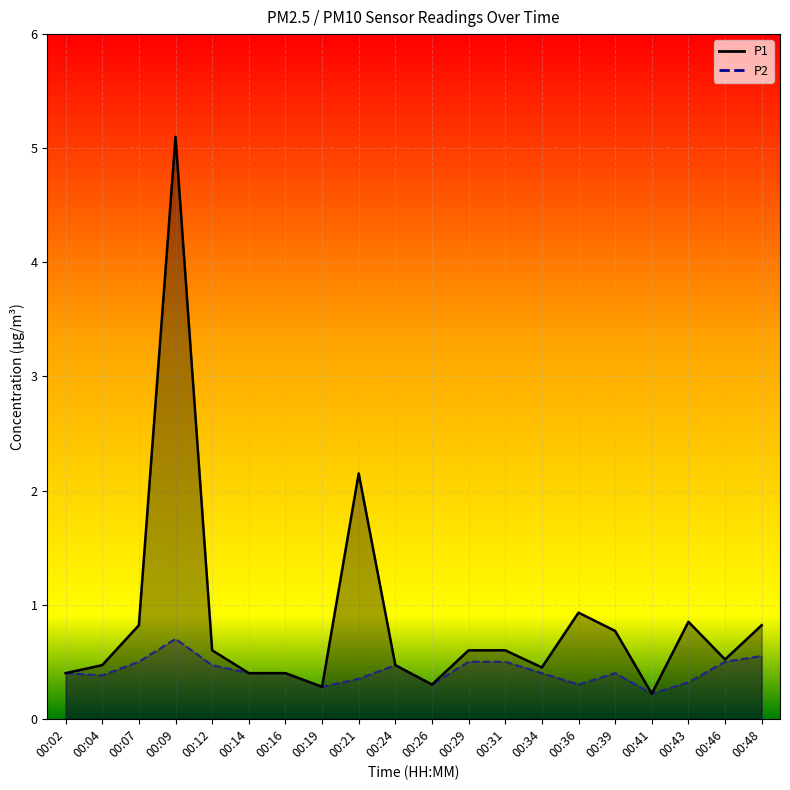

What are all the series names shown in the legend?

P1, P2